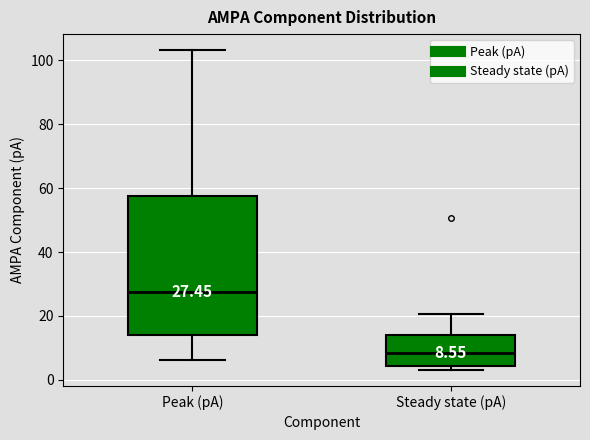

Comparing the boxes themselves (not the whiskers), which one is the tallest?

Peak (pA)